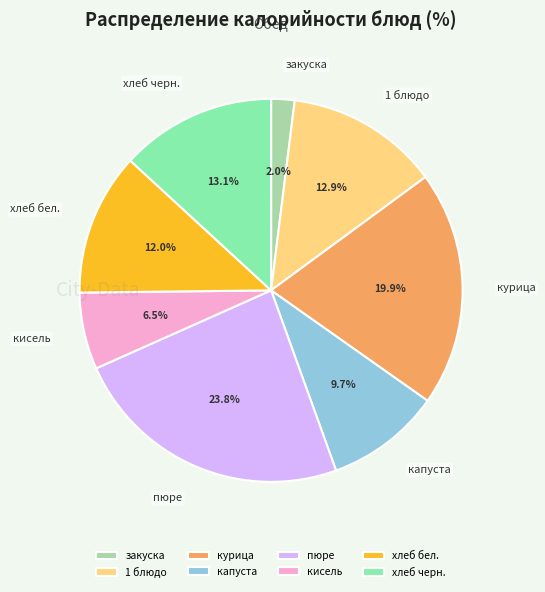

To the nearest percent, what is the difference between the largest and smallest slice percentages?

22%